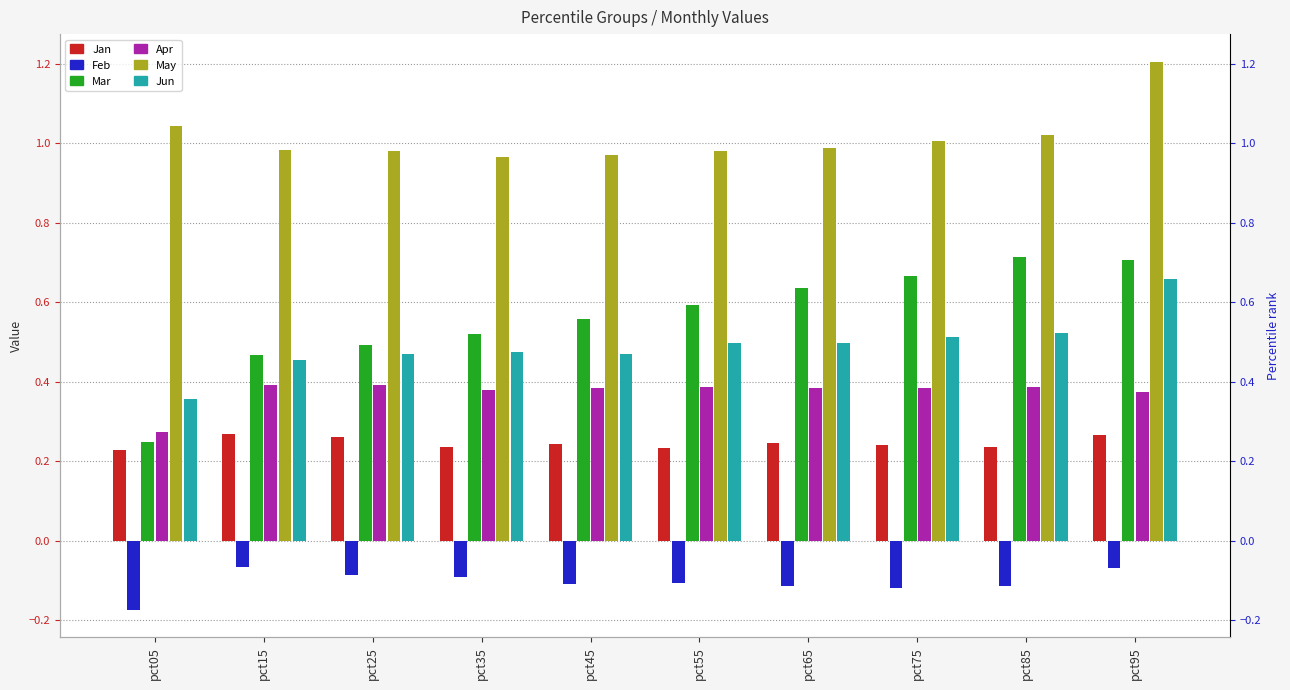

Is it true that May equals 1.0 at pct35?

True